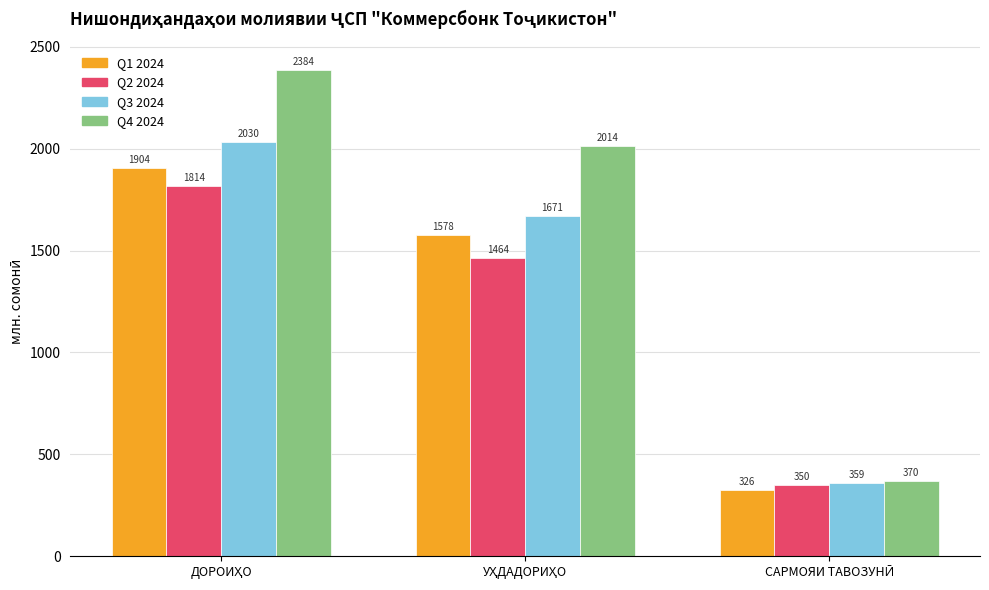

Which series has the largest total across all categories?

Q4 2024